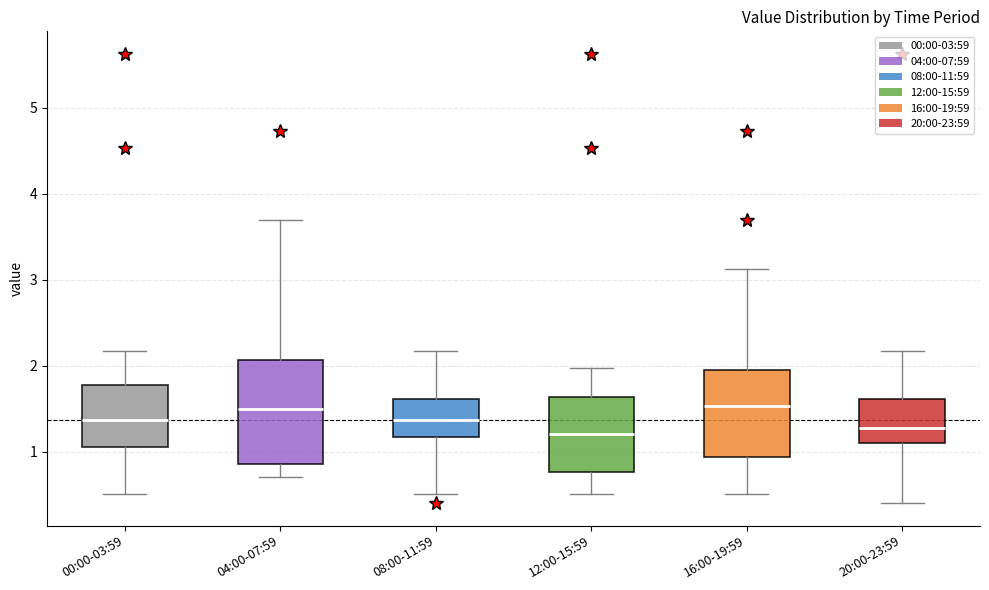

Which box is the tallest, from its lower edge to its upper edge?

04:00-07:59